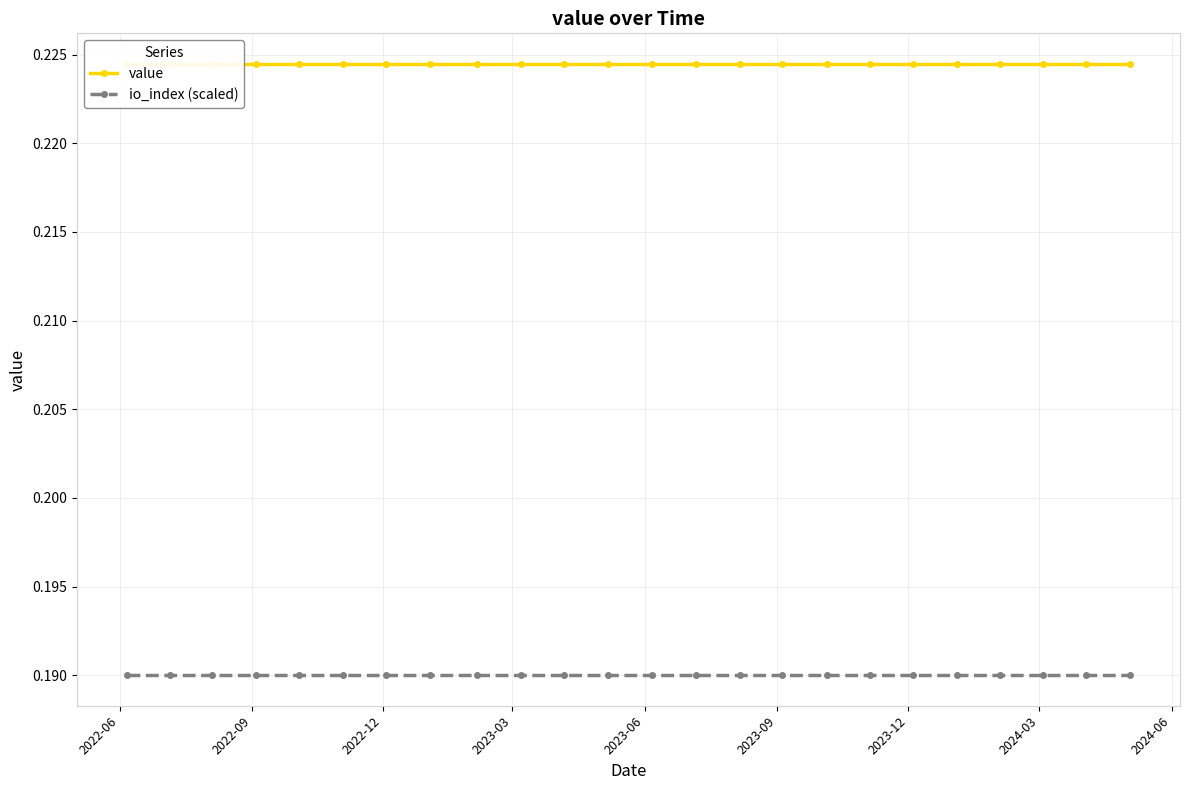

True or false: value has a value of 0.1 at 11.

False